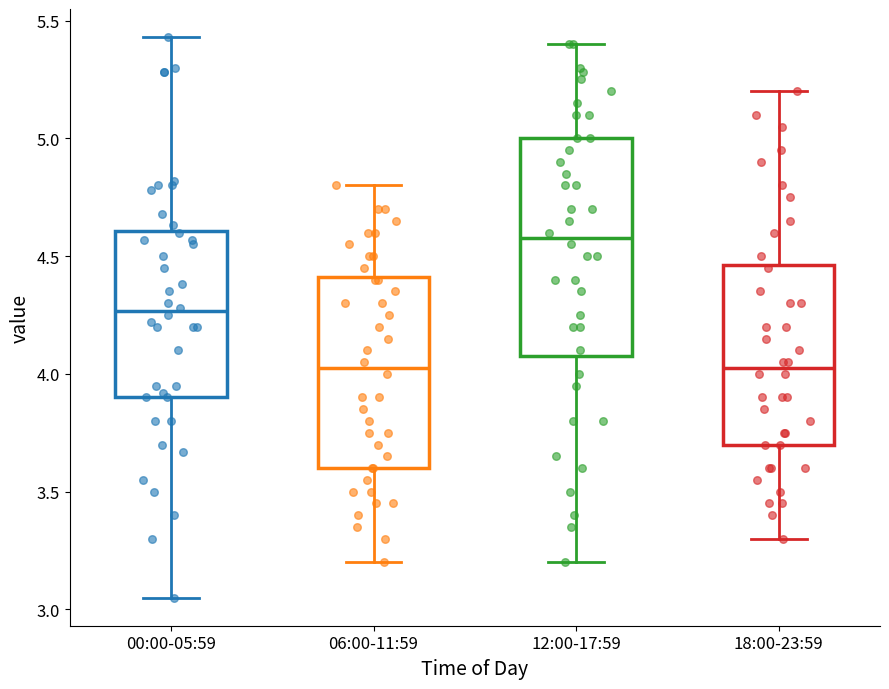

Reading left to right, transcribe this box plot: for each box, give where its median line is, the range the box spans, and where its two whiskers end, as read against the y-axis. The values are not printed on the chart, so give them approximately, as read against the axis.

00:00-05:59: median 4.25, box 3.90 to 4.60, whiskers 3.05 to 5.45
06:00-11:59: median 4.05, box 3.60 to 4.40, whiskers 3.20 to 4.80
12:00-17:59: median 4.60, box 4.10 to 5.00, whiskers 3.20 to 5.40
18:00-23:59: median 4.05, box 3.70 to 4.45, whiskers 3.30 to 5.20